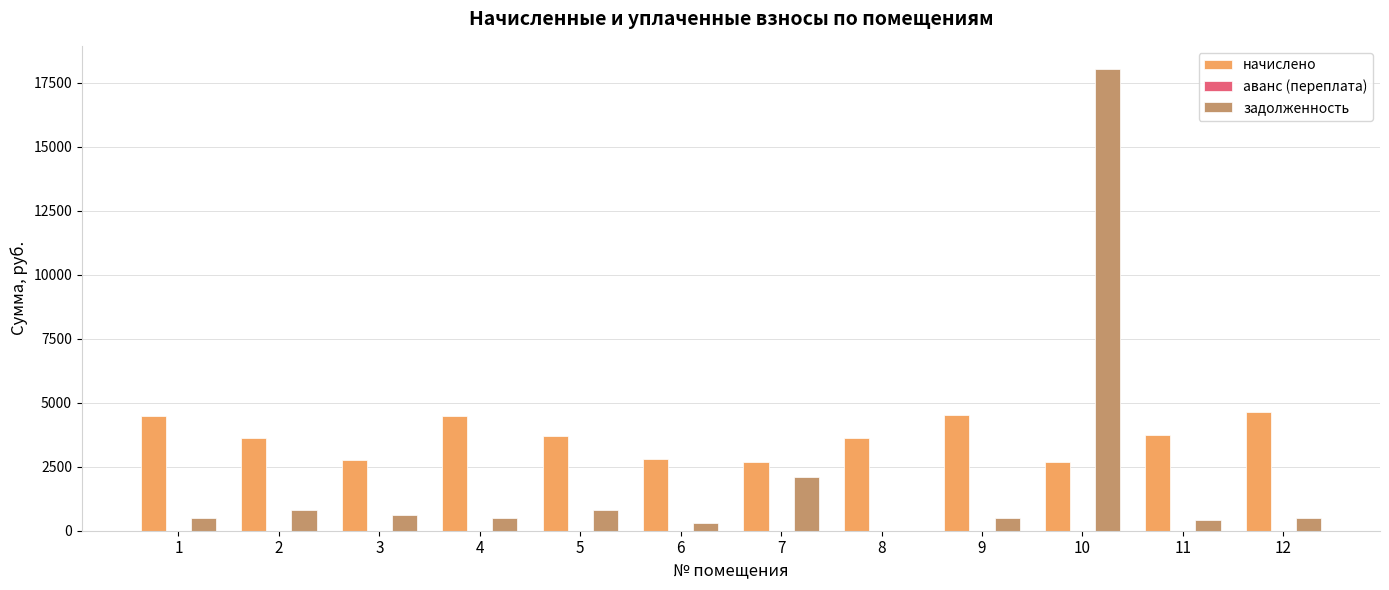

What is the greatest value displayed?

18043.2